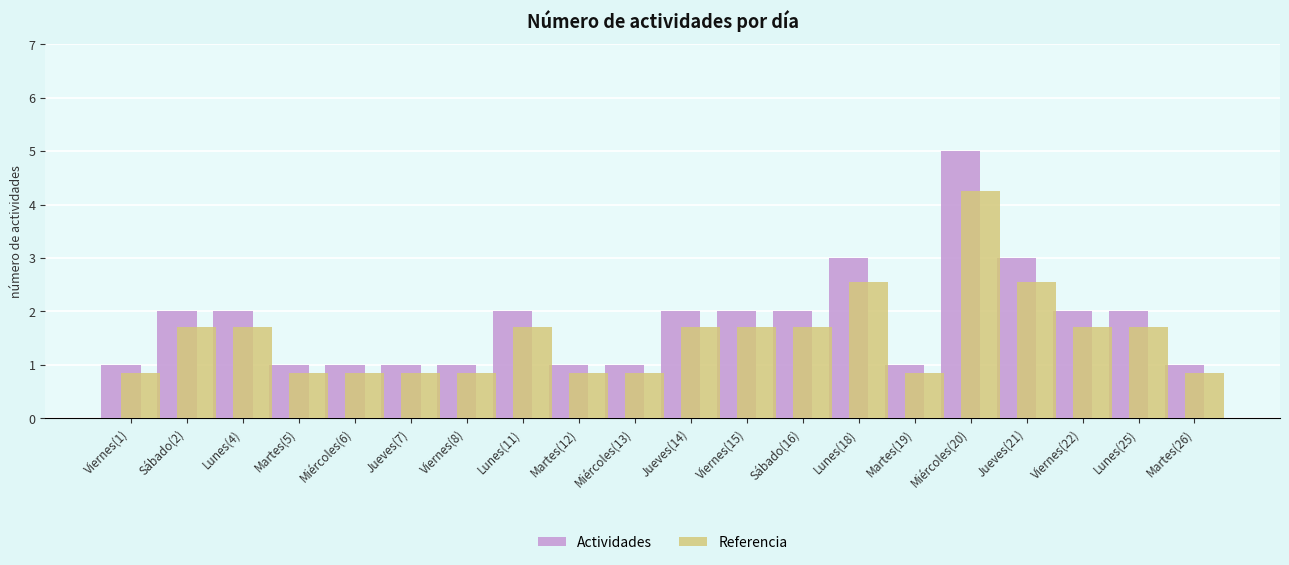

What are all the series names shown in the legend?

Actividades, Referencia